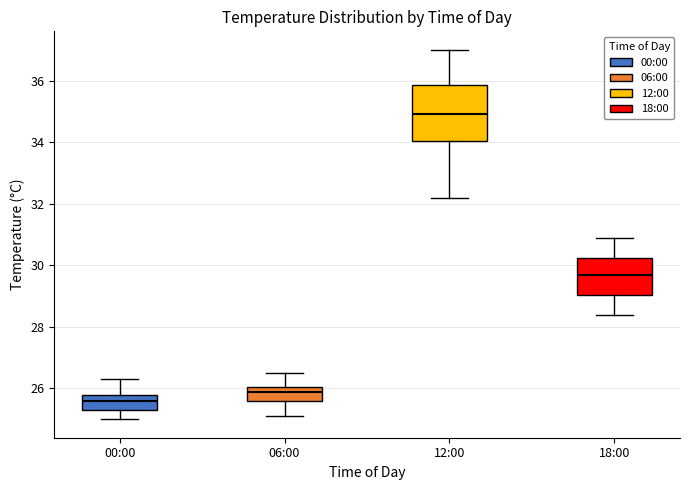

Which box's median line is the highest?

12:00